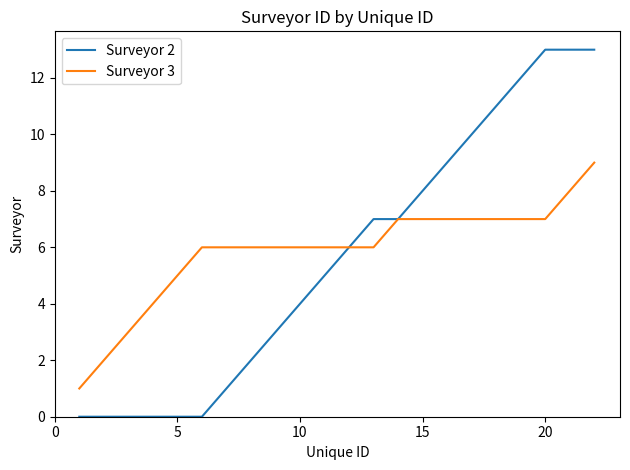

What are all the series names shown in the legend?

Surveyor 2, Surveyor 3